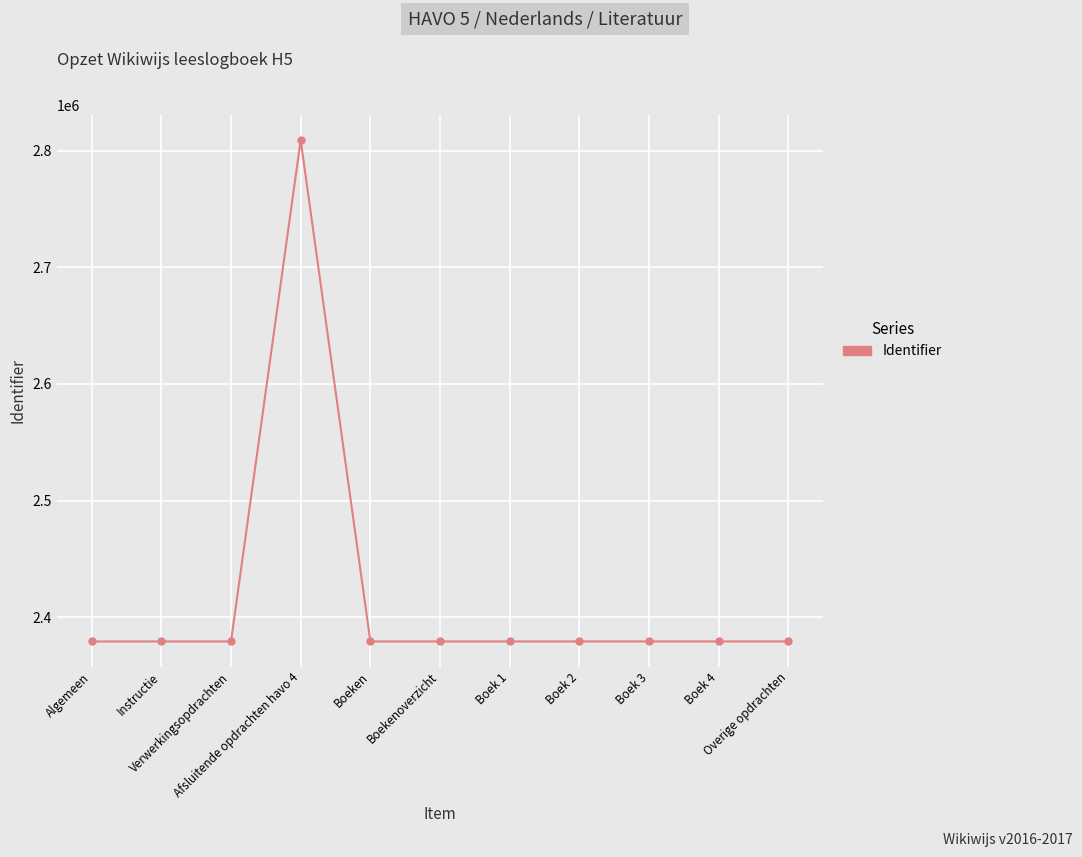

What is the difference between the values at Verwerkingsopdrachten and Boekenoverzicht?

3